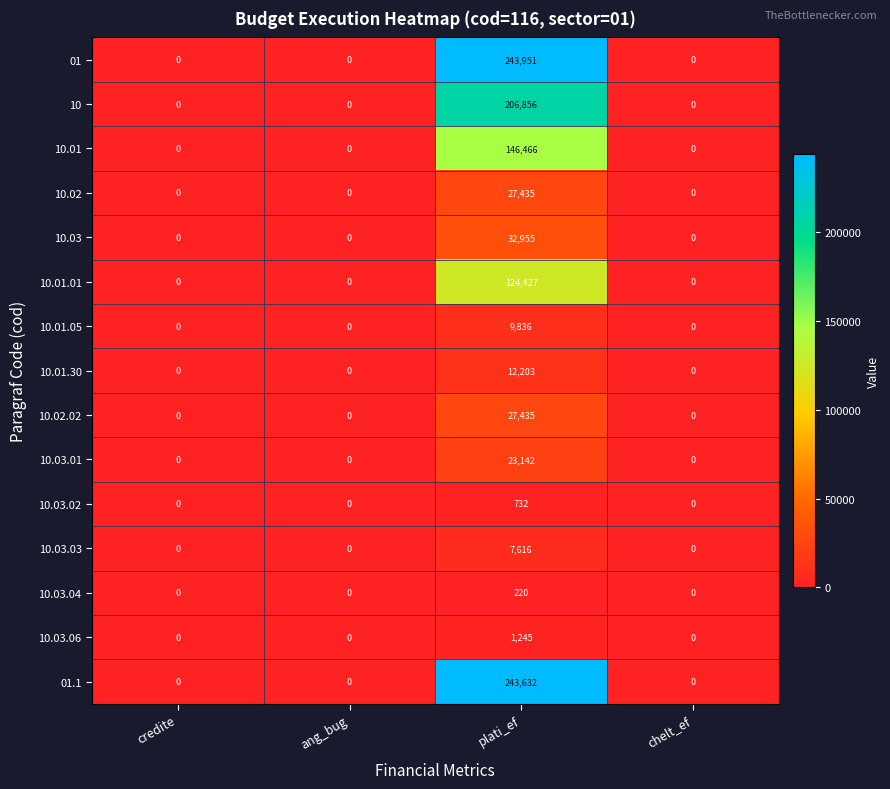

What value does the 10.03.06 series have at plati_ef, to the nearest 100?

1200